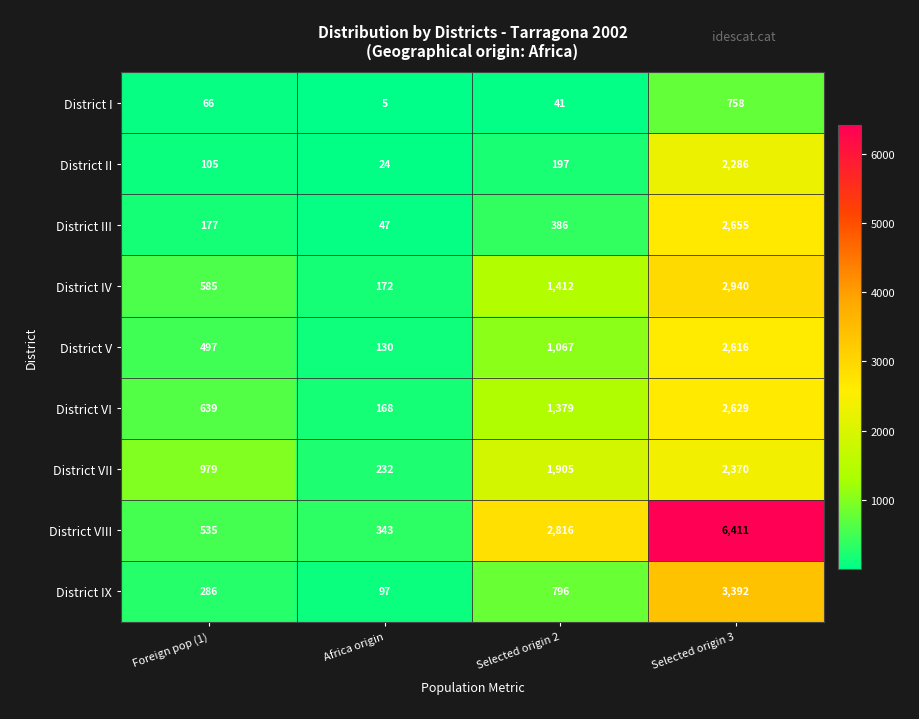

The District VIII series shows 736 at Selected origin 2. True or false?

False